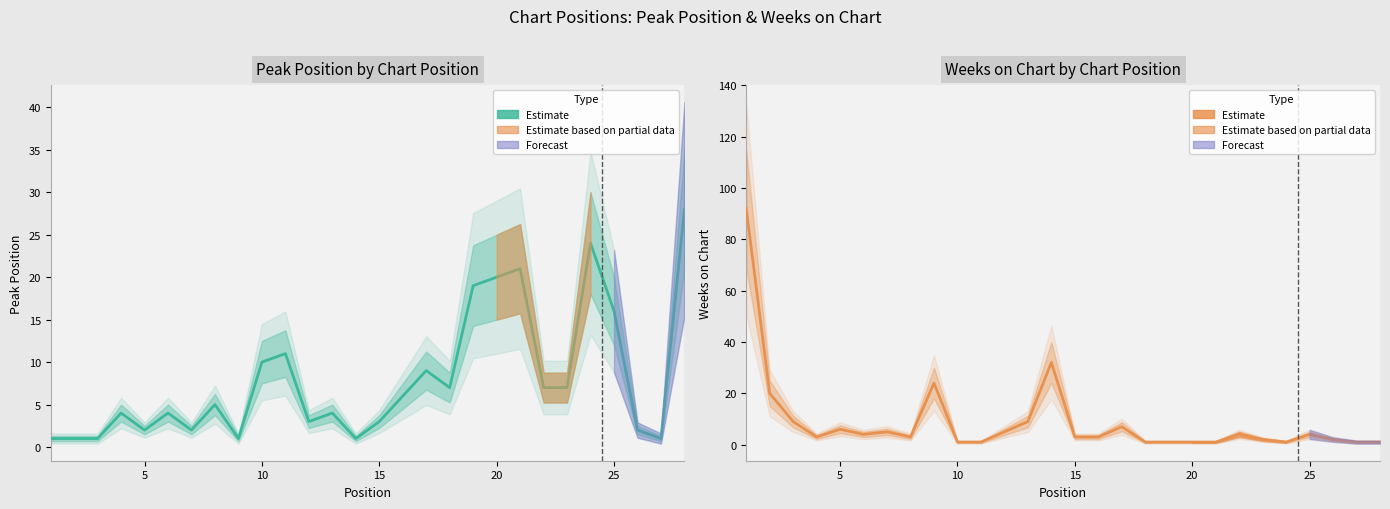

How many lines are shown in the chart?

1